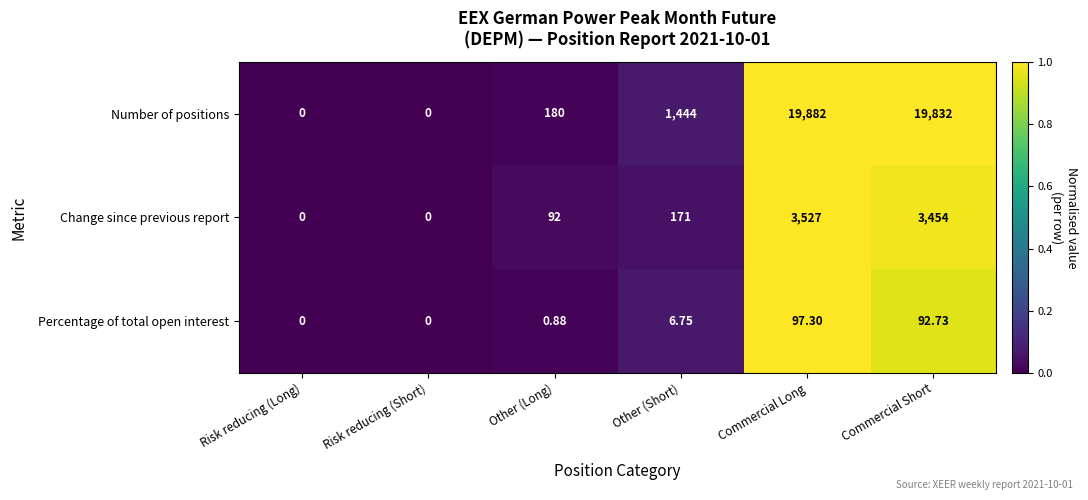

At which label is Percentage of total open interest closest to 48?

Other (Short)